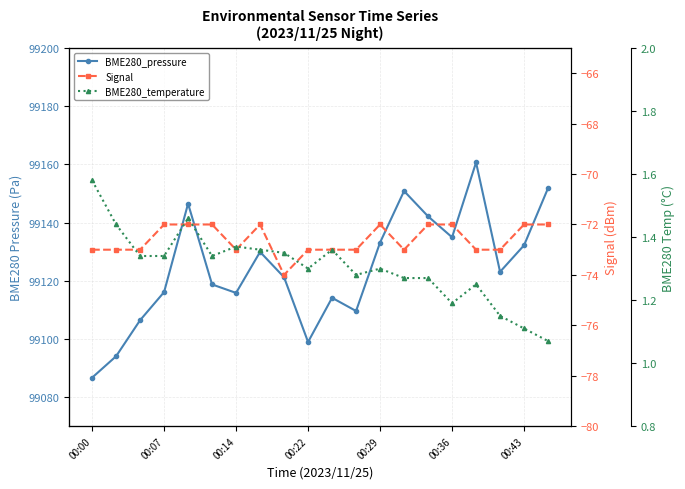

True or false: BME280_temperature and BME280_pressure cross at least once.

False